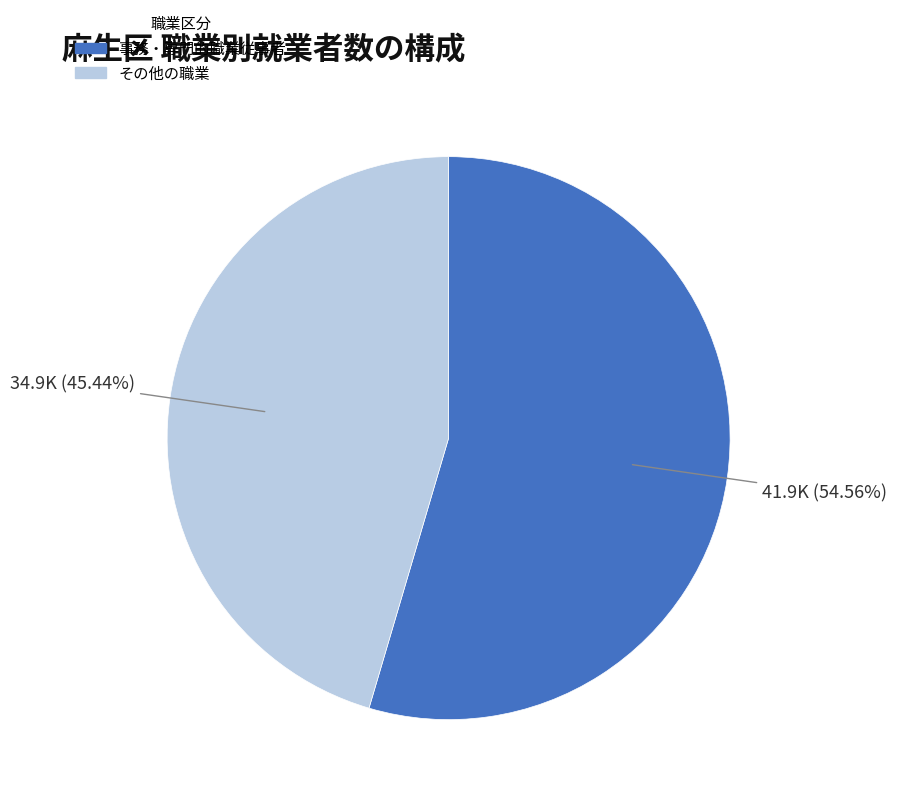

Is there any slice that represents more than half of the pie?

Yes